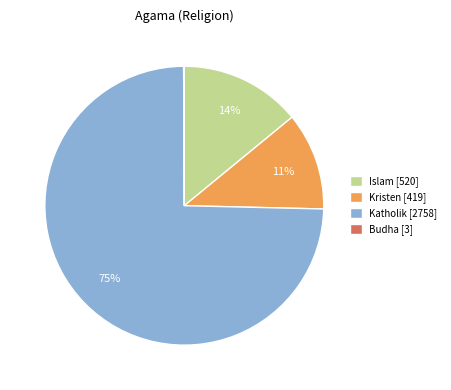

Which has a higher value, Islam [520] or Katholik [2758]?

Katholik [2758]